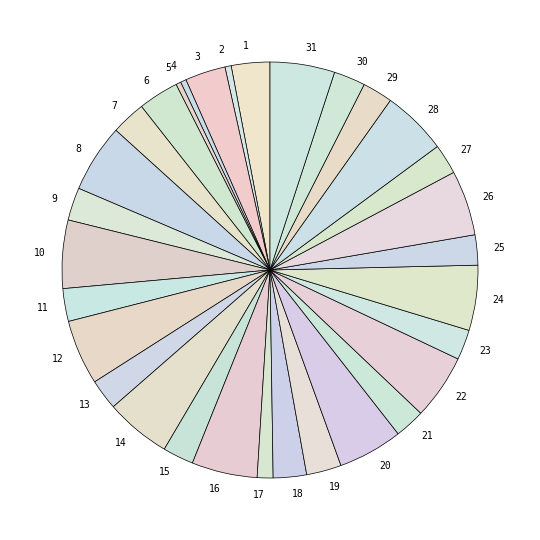

Is 3 the majority of the pie?

No